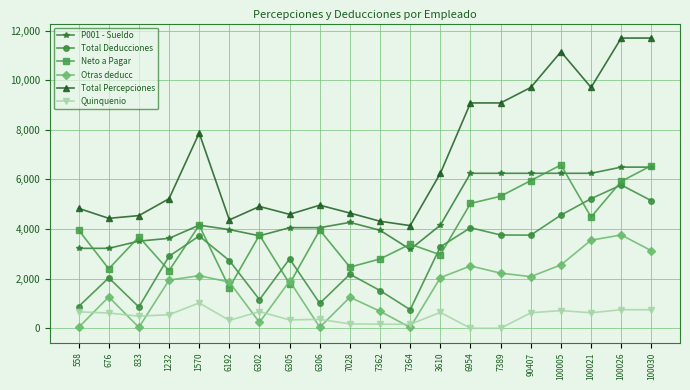

Between 1232 and 100021, which series saw the biggest shift?

Total Percepciones